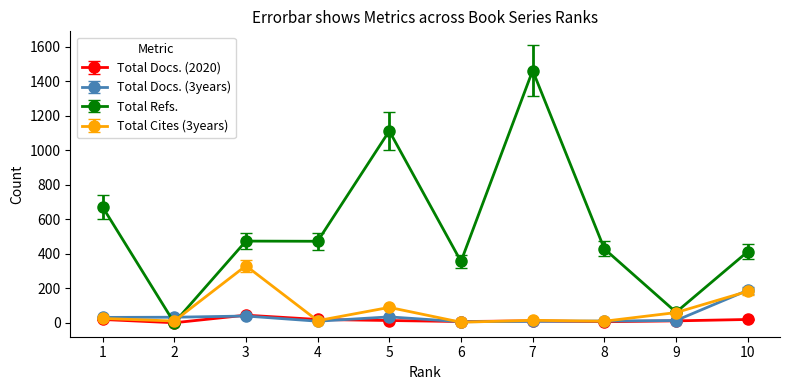

Where is the first local minimum for Total Refs.?

2